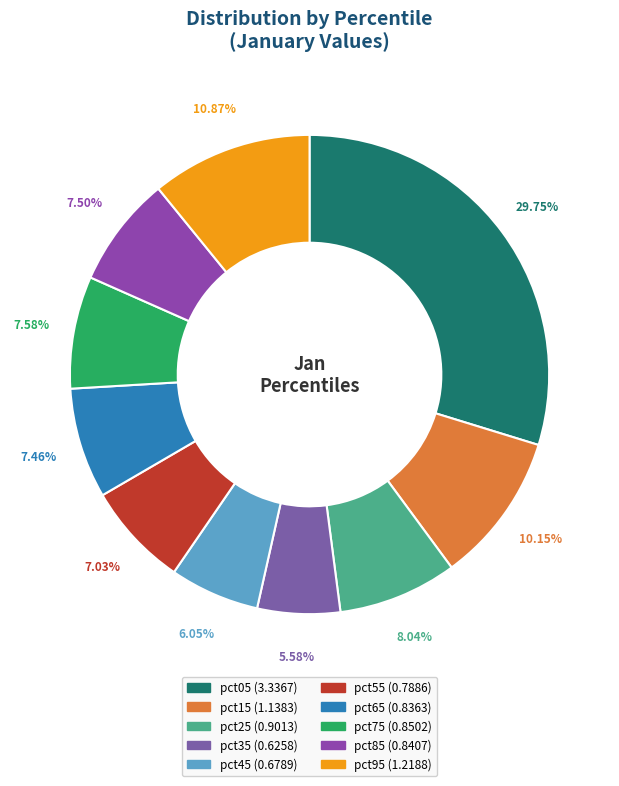

To the nearest percent, what is the average slice percentage?

10%